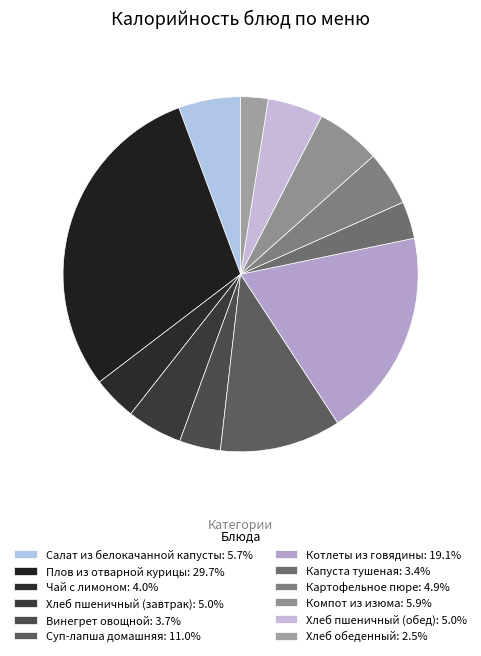

Rank the categories by value from lowest to highest.

Хлеб обеденный, Капуста тушеная, Винегрет овощной, Чай с лимоном, Картофельное пюре, Хлеб пшеничный (завтрак), Хлеб пшеничный (обед), Салат из белокачанной капусты, Компот из изюма, Суп-лапша домашняя, Котлеты из говядины, Плов из отварной курицы